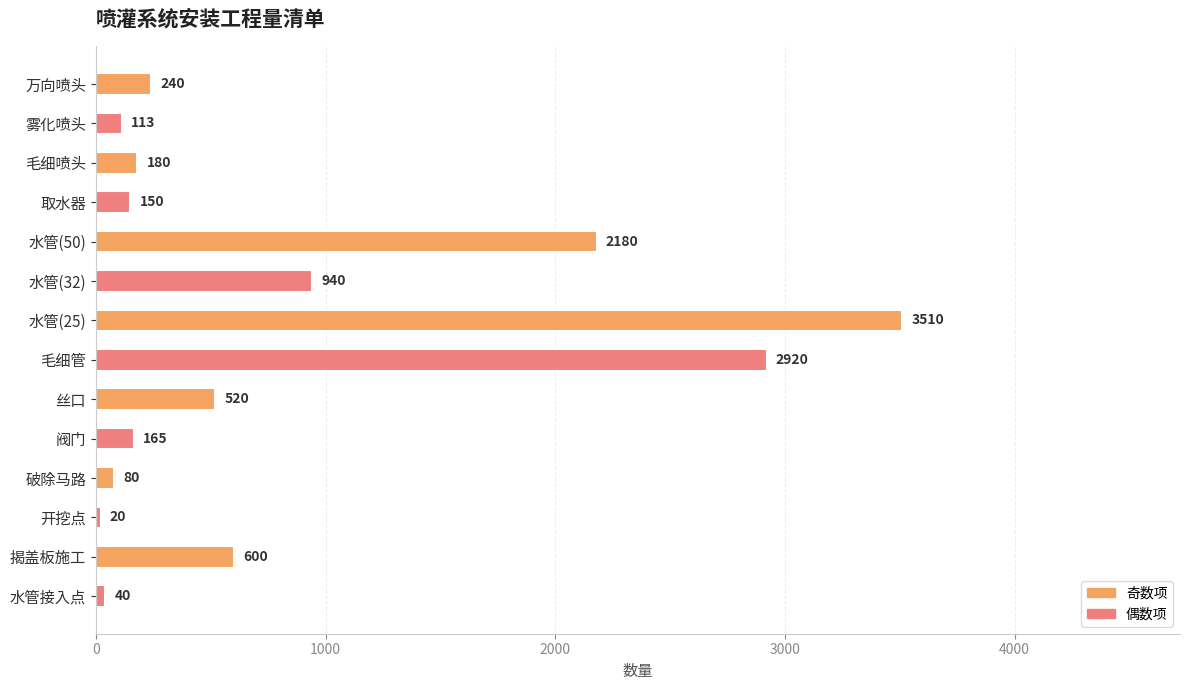

Approximately how many times larger is the value at 破除马路 compared to 水管接入点?

2.0